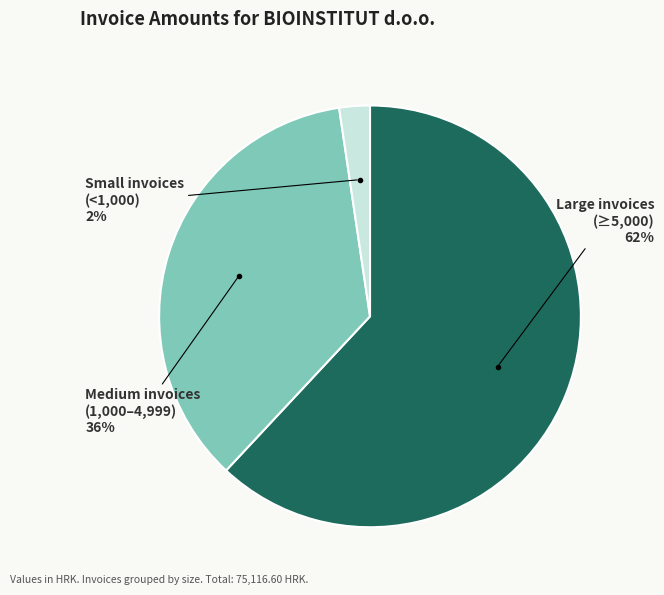

Is there any slice that represents more than half of the pie?

Yes